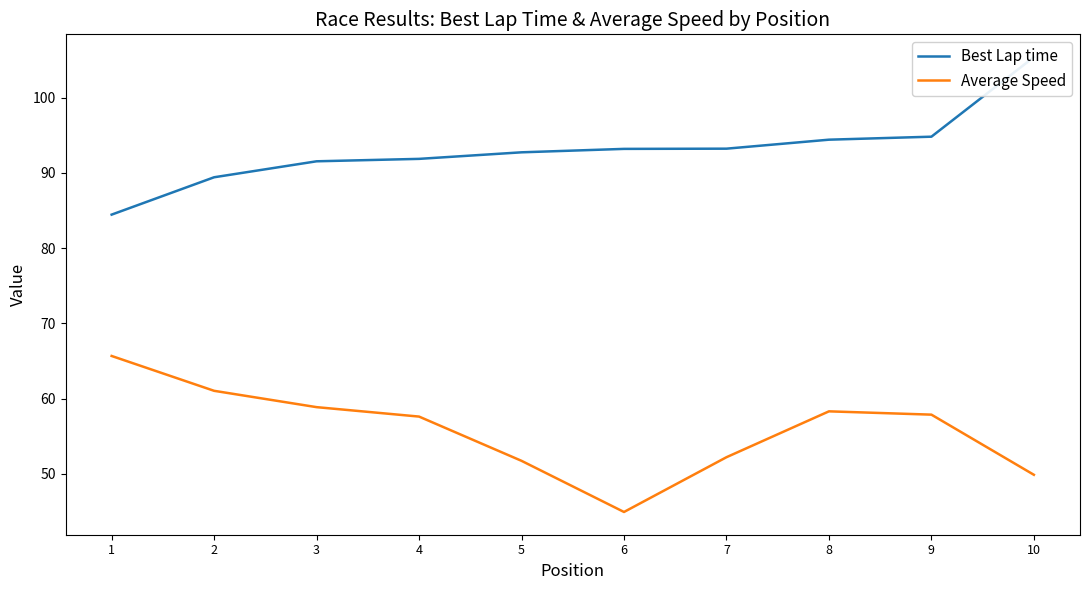

Reading left to right, what are all the values shown in this chart?

Best Lap time: 84.4	89.4	91.5	91.9	92.7	93.2	93.2	94.4	94.8	105.4
Average Speed: 65.7	61.0	58.9	57.6	51.7	44.9	52.2	58.3	57.9	49.9